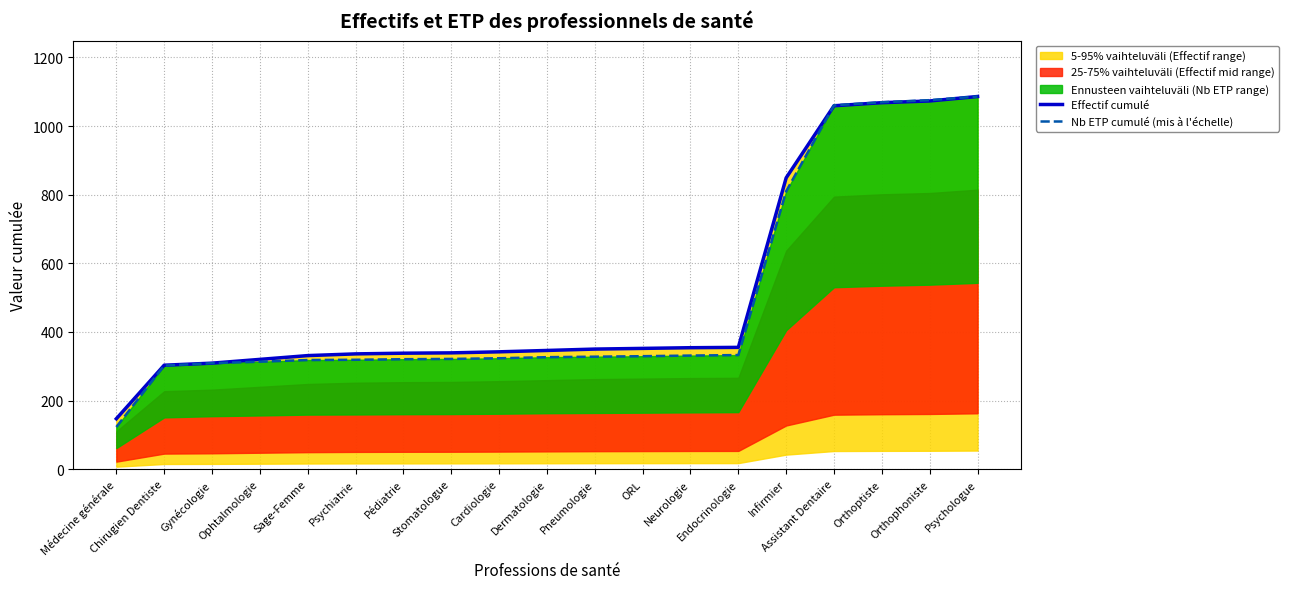

Count the number of categories in the chart.

19